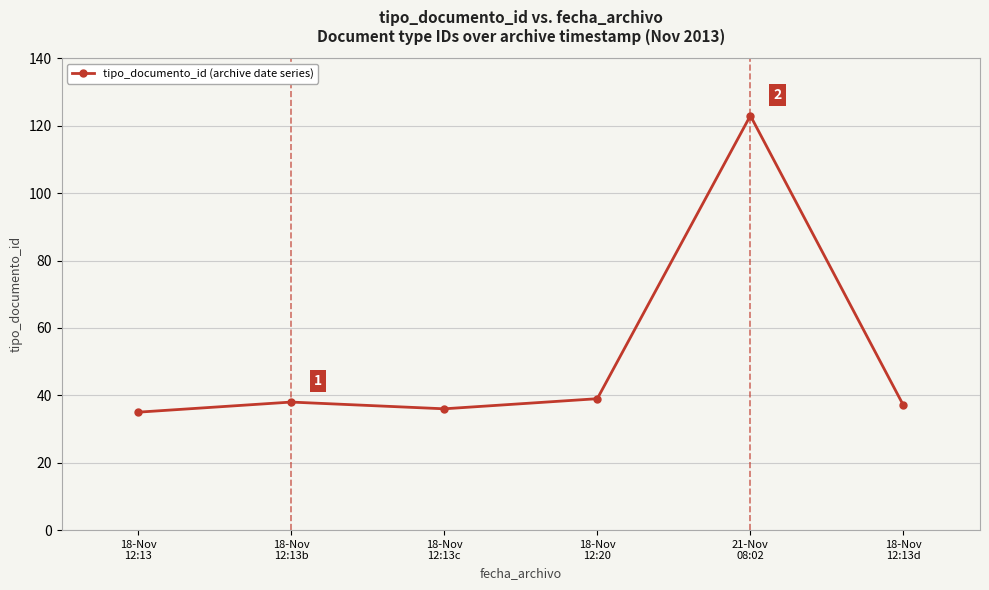

Is it true that the value at 18-Nov
12:13b is 38?

True